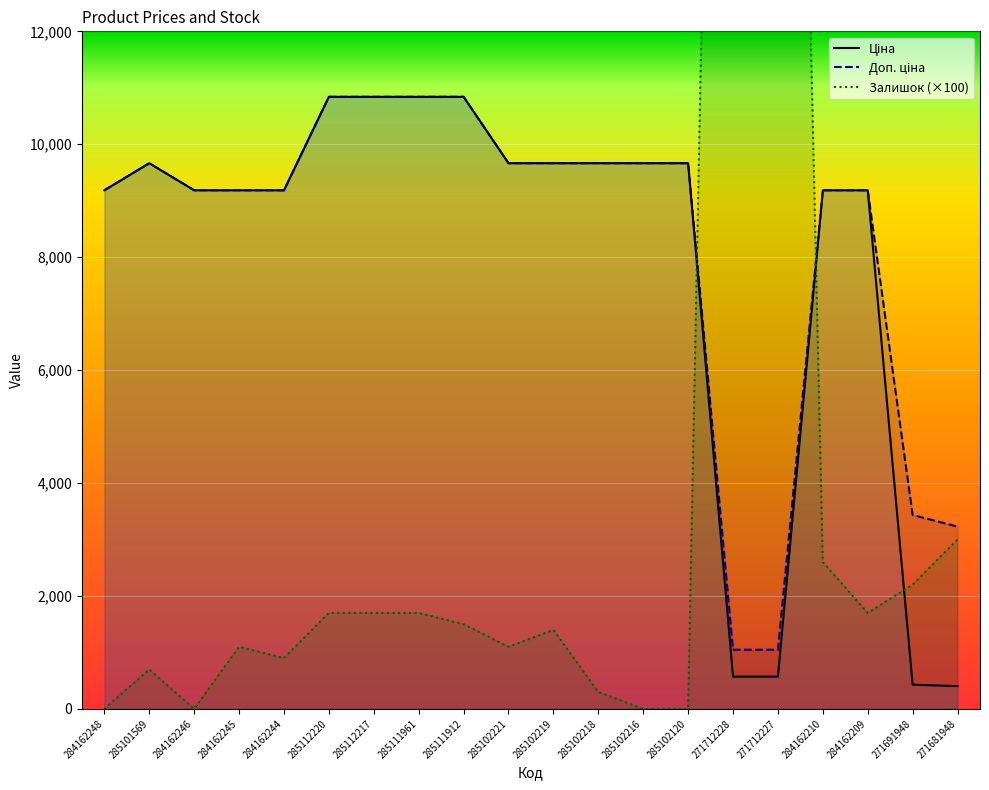

The value of Доп. ціна at 285102218 is 9664.7. True or false?

True